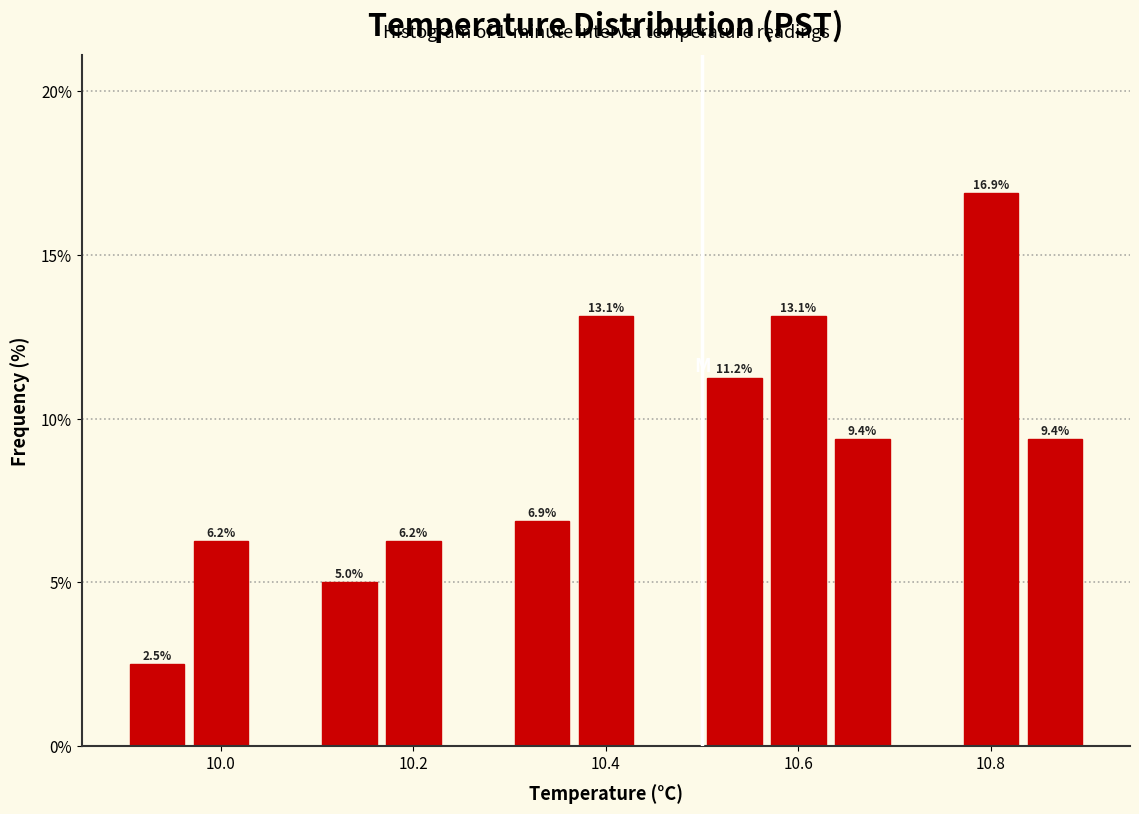

Around what value on the x-axis is the tallest bar? Give the approximate position of its centre, as read against the axis.

10.80